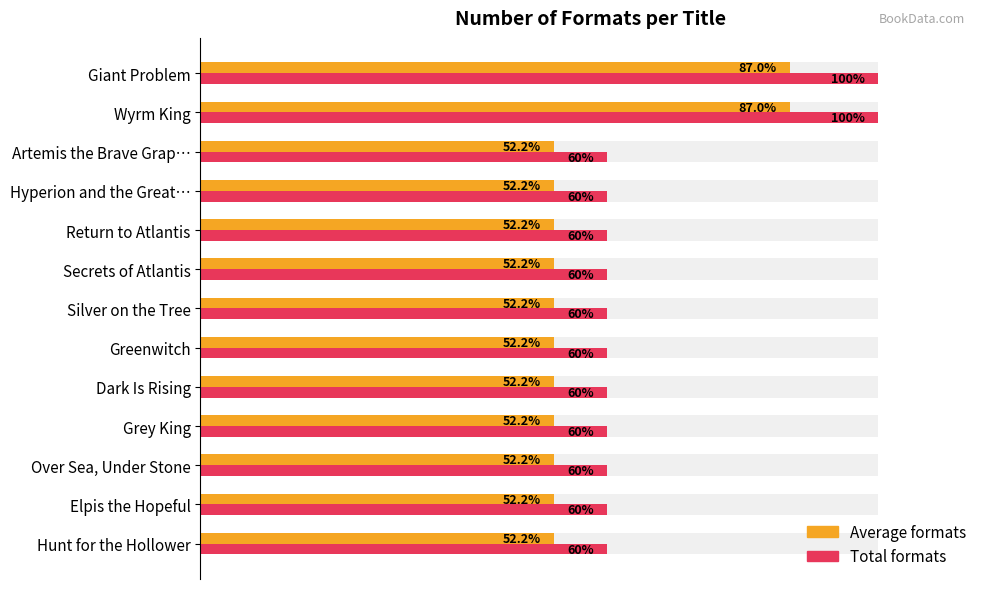

What position from the right is Hyperion and the Great…?

4